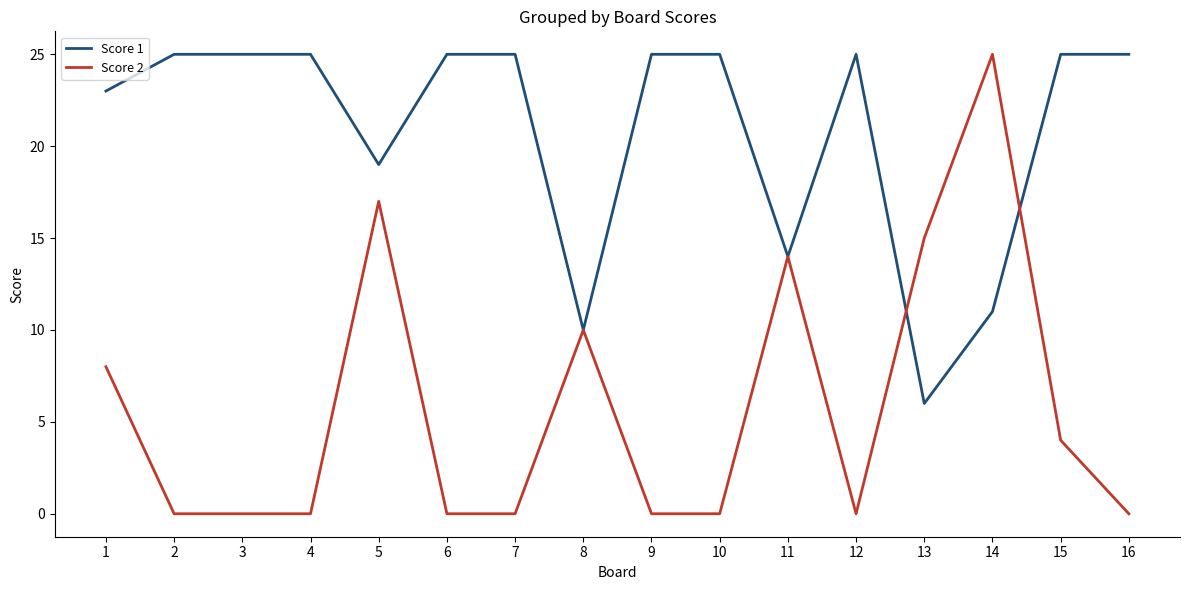

The value of Score 1 at 4 is 14. True or false?

False